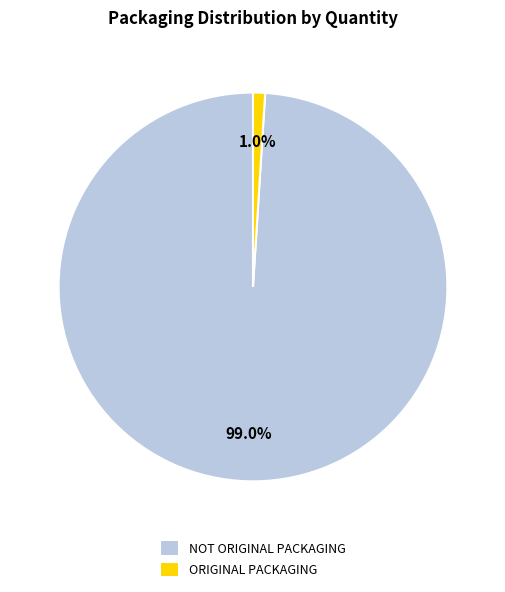

Which slice represents more than half of the pie?

NOT ORIGINAL PACKAGING